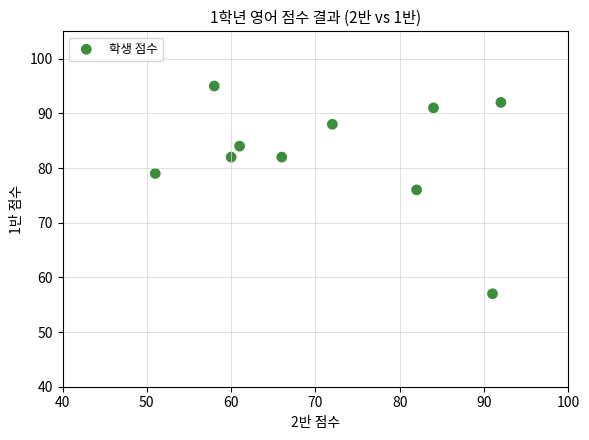

What is the average Y value?

83